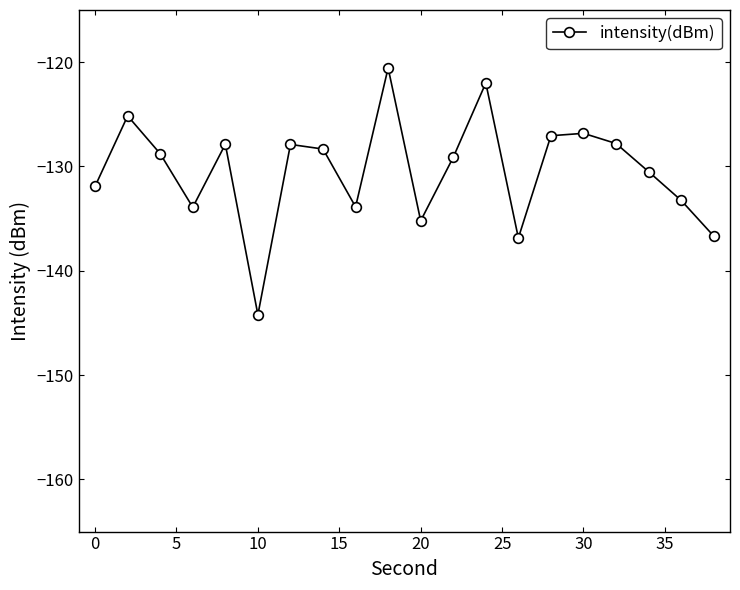

Count the number of categories in the chart.

20